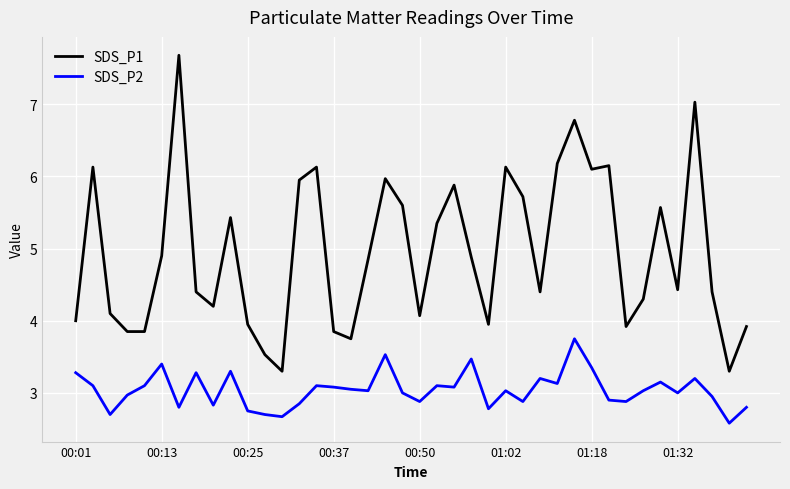

How many lines are shown in the chart?

2